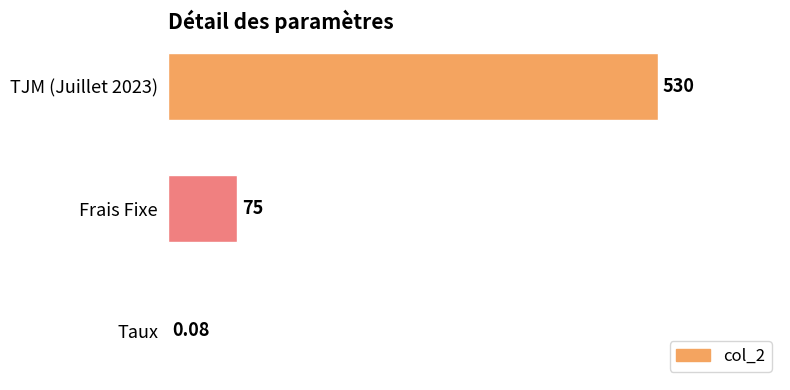

Where is the data nearest to the value 265?

Frais Fixe